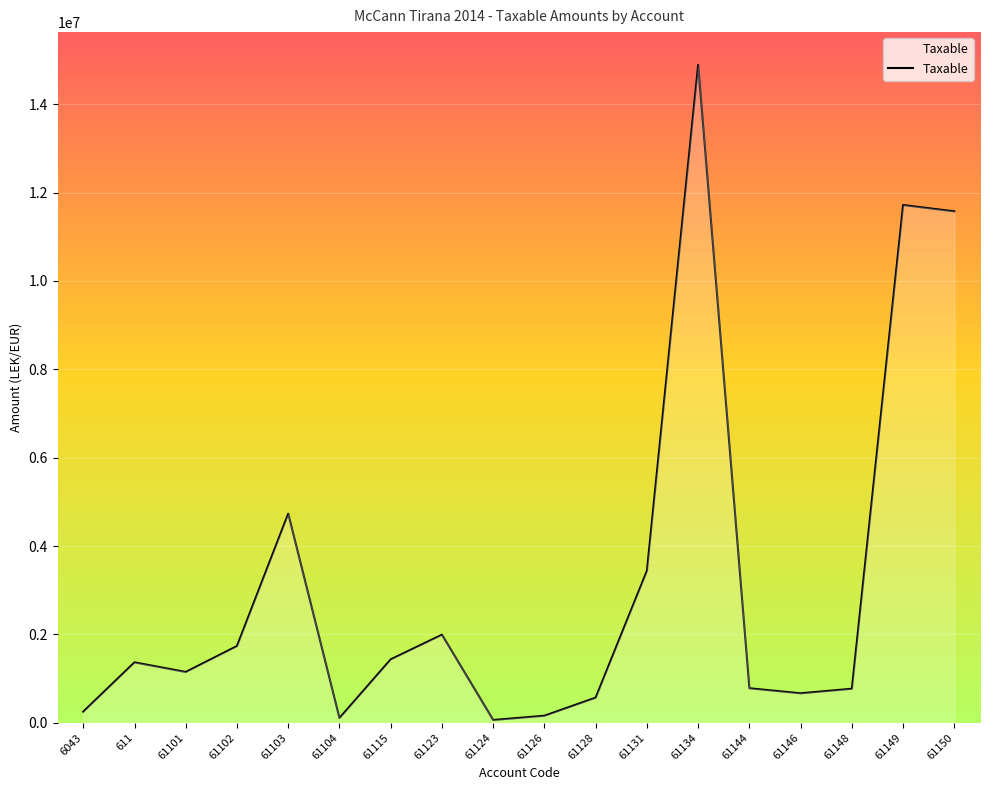

What is the average value?

3187976.7